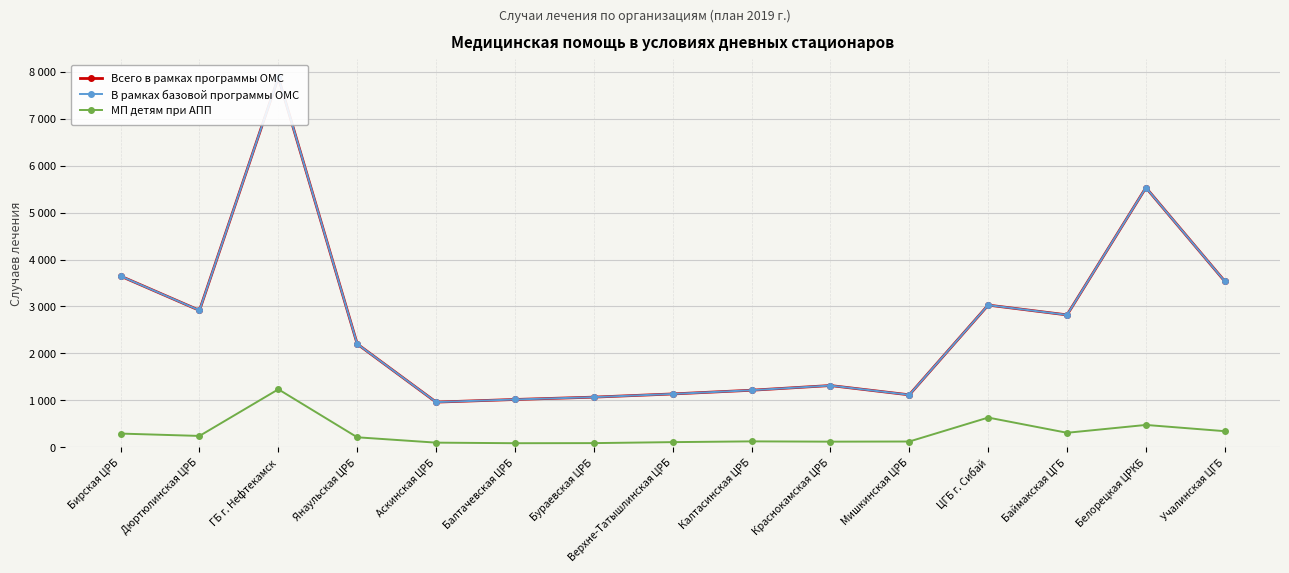

Rank the series by their maximum value, from highest to lowest.

Всего в рамках программы ОМС, В рамках базовой программы ОМС, МП детям при АПП